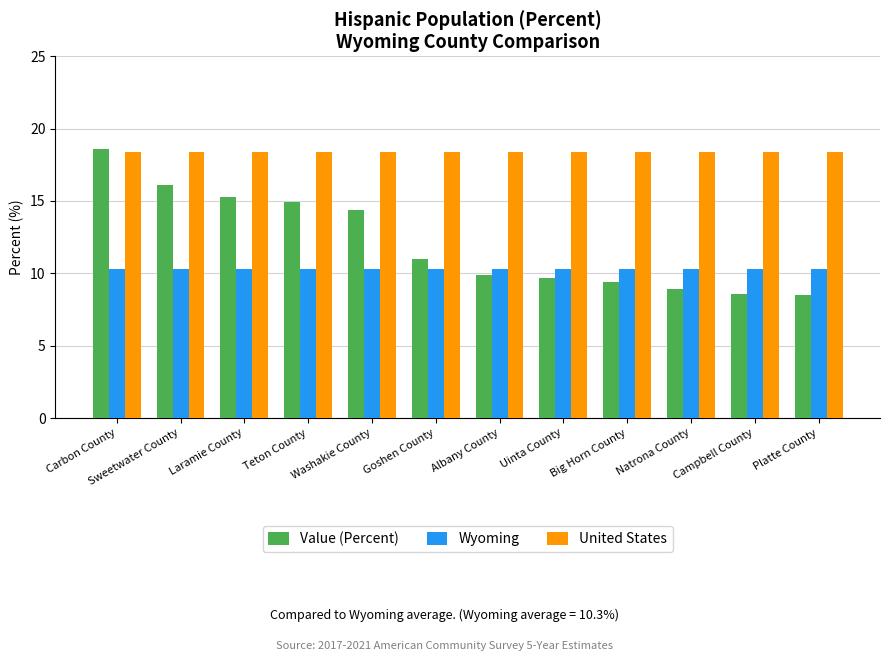

Are the bars horizontal?

No